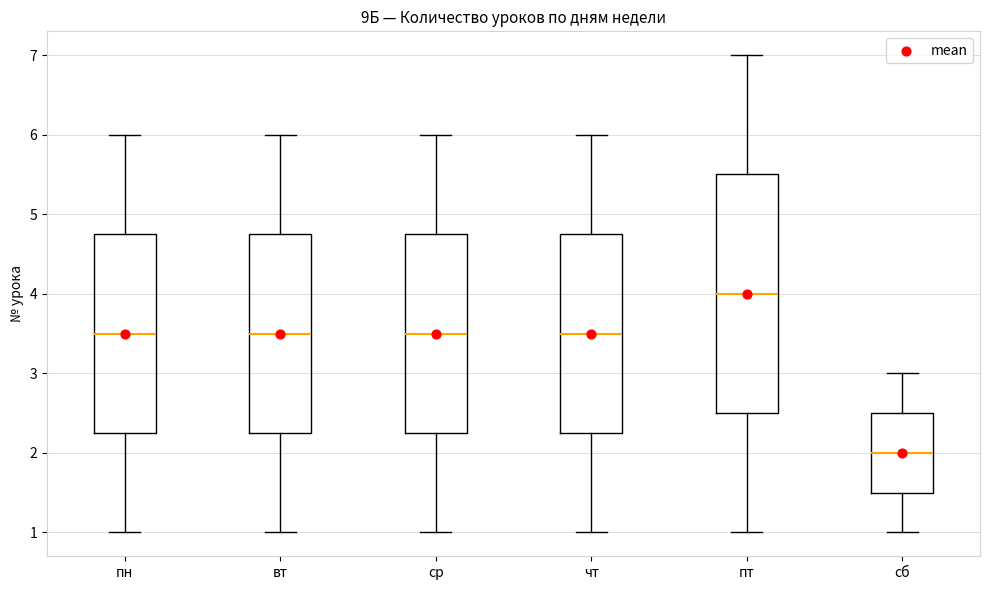

Reading left to right, transcribe this box plot: for each box, give where its median line is, the range the box spans, and where its two whiskers end, as read against the y-axis. The values are not printed on the chart, so give them approximately, as read against the axis.

пн: median 3.5, box 2.3 to 4.8, whiskers 1.0 to 6.0
вт: median 3.5, box 2.3 to 4.8, whiskers 1.0 to 6.0
ср: median 3.5, box 2.3 to 4.8, whiskers 1.0 to 6.0
чт: median 3.5, box 2.3 to 4.8, whiskers 1.0 to 6.0
пт: median 4.0, box 2.5 to 5.5, whiskers 1.0 to 7.0
сб: median 2.0, box 1.5 to 2.5, whiskers 1.0 to 3.0